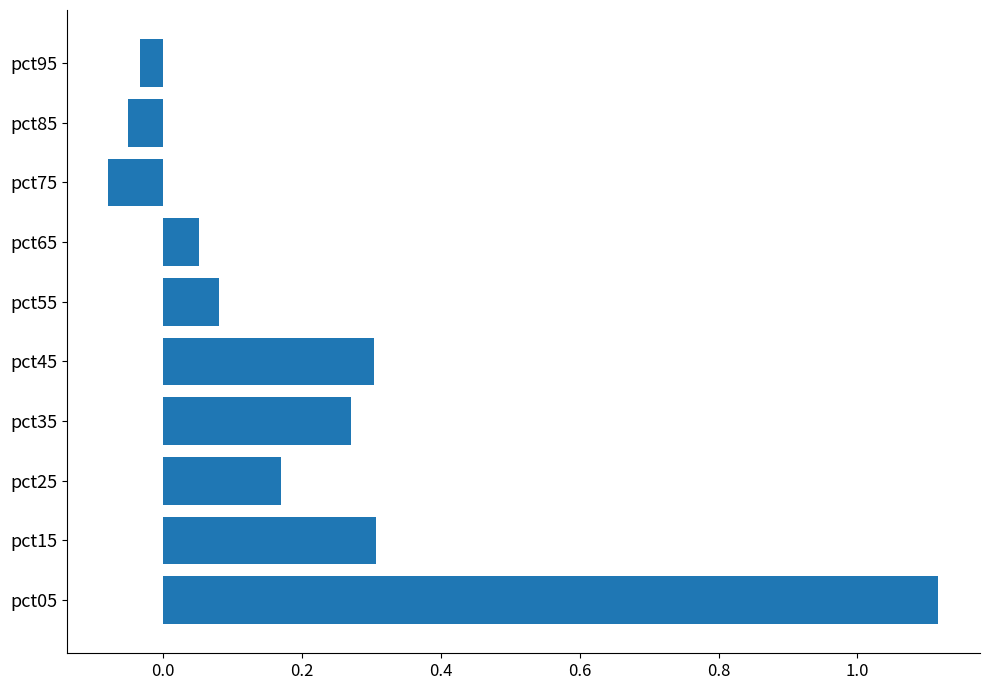

Which has a higher value, pct95 or pct75?

pct95